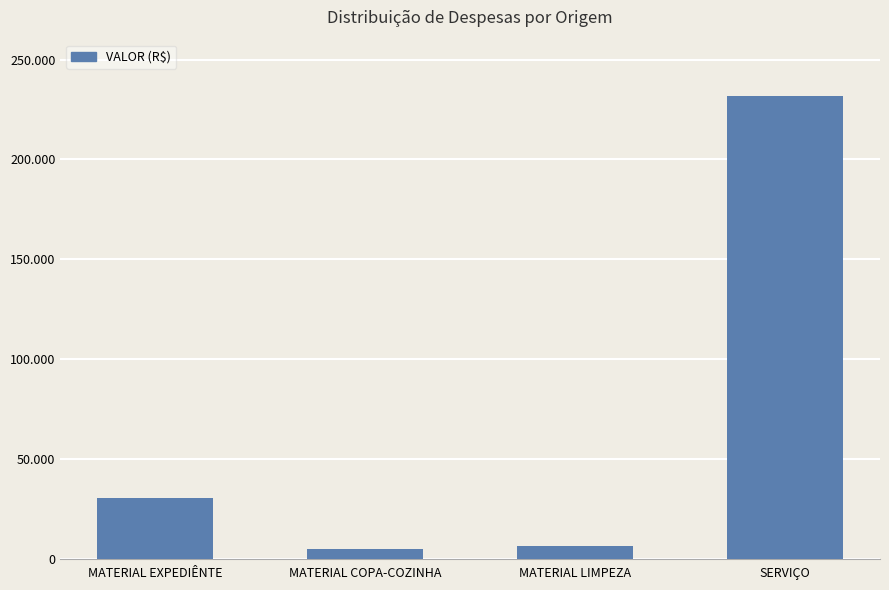

What is the change in value from MATERIAL EXPEDIÊNTE to MATERIAL LIMPEZA?

-23929.0